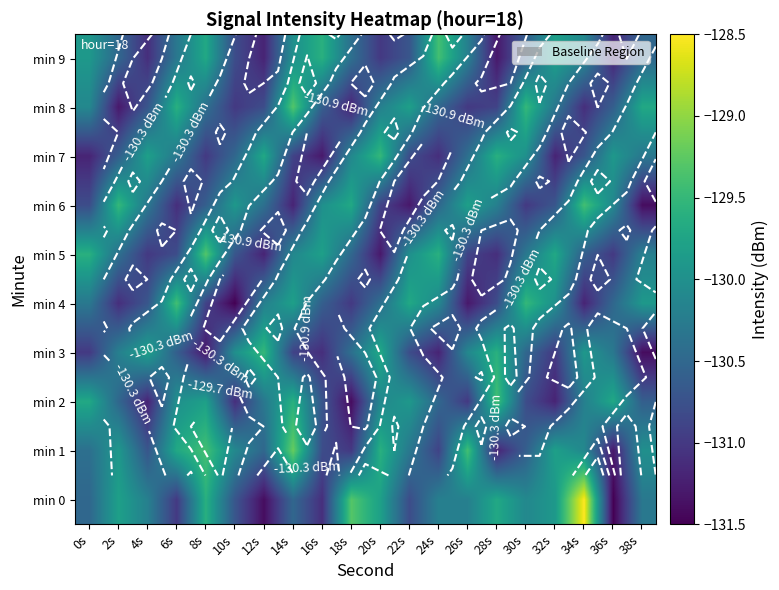

What is the difference between the highest and lowest values at 8s?

2.0